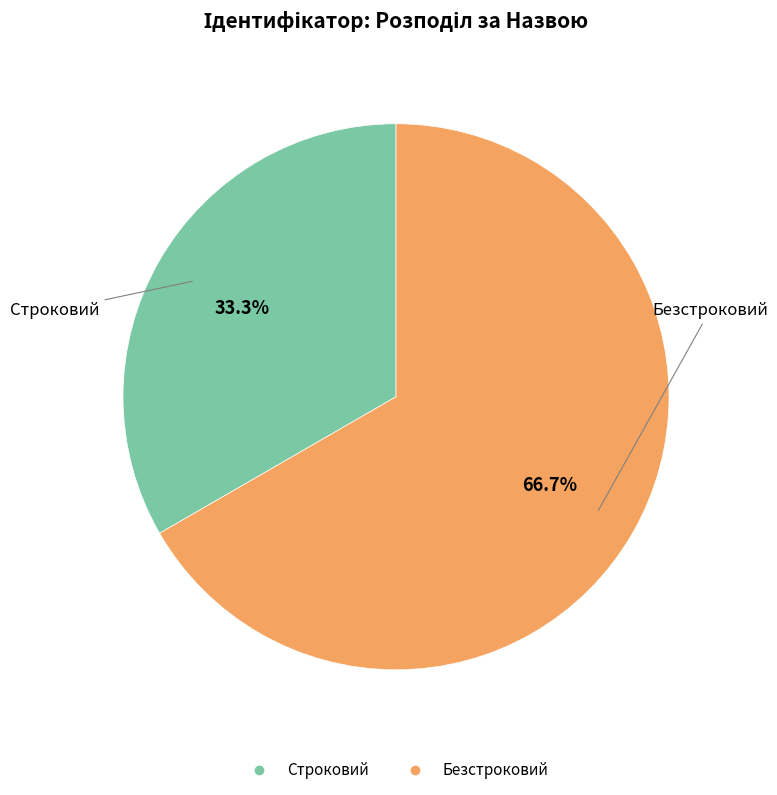

Which slice represents more than half of the pie?

Безстроковий